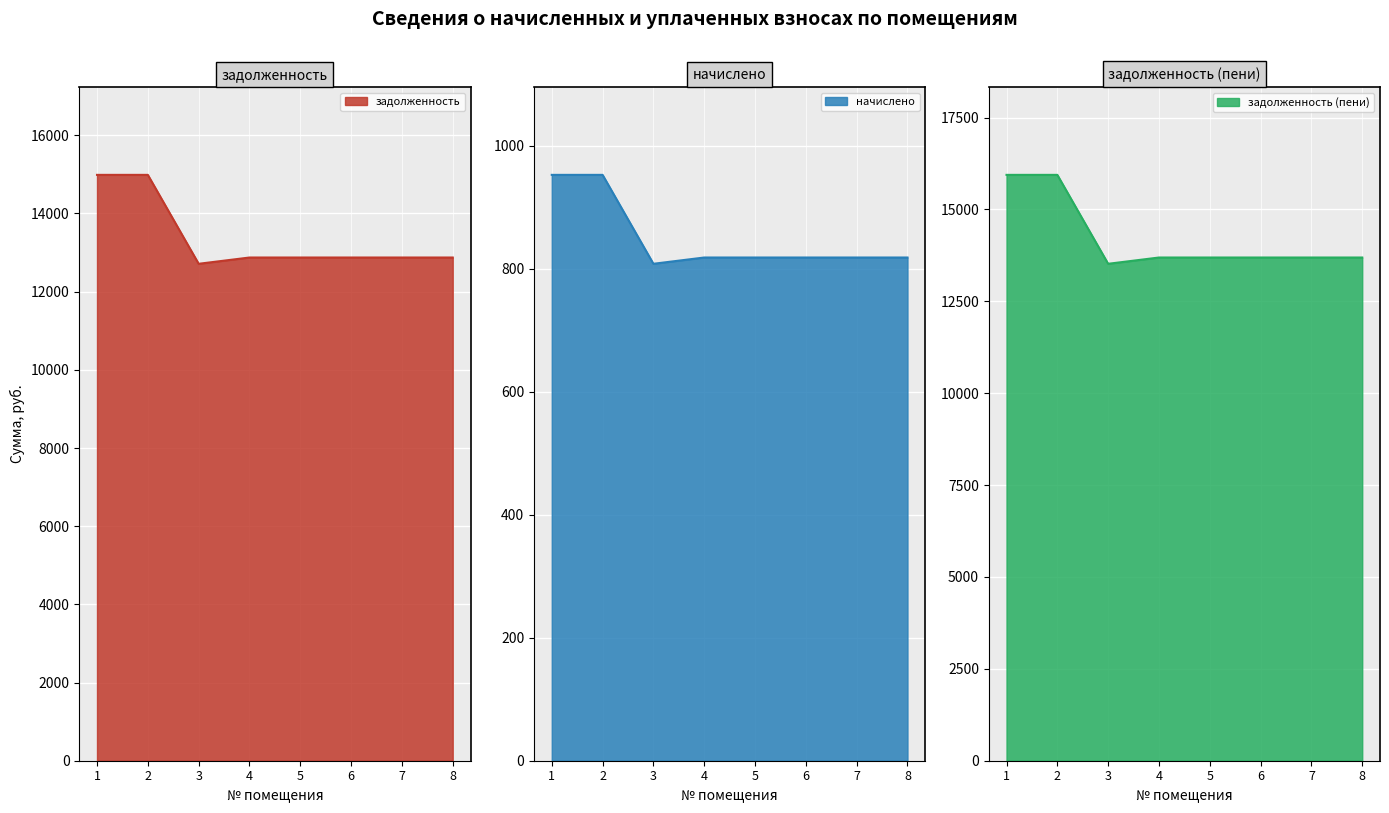

Count the number of categories in the chart.

8